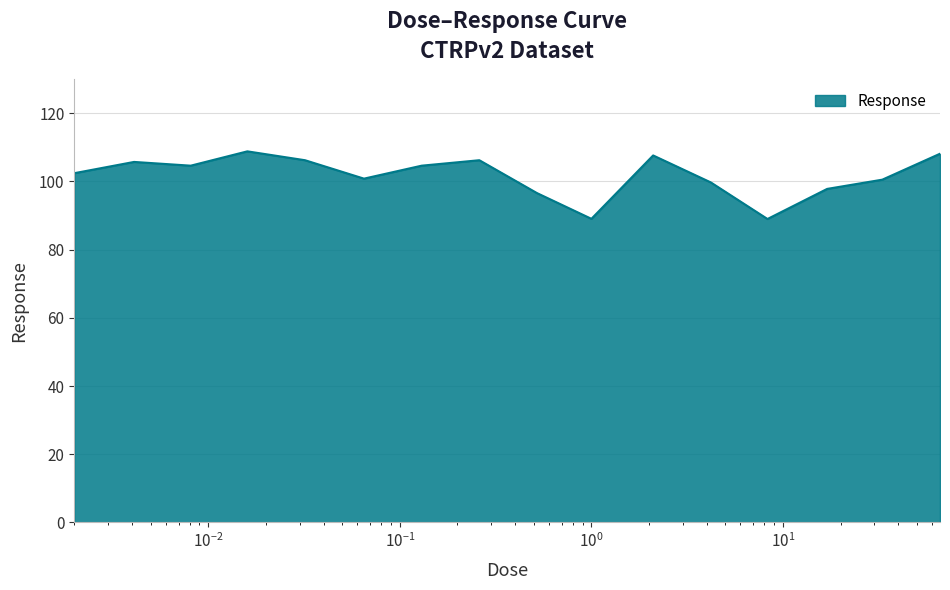

What is the minimum value shown in the chart?

89.0